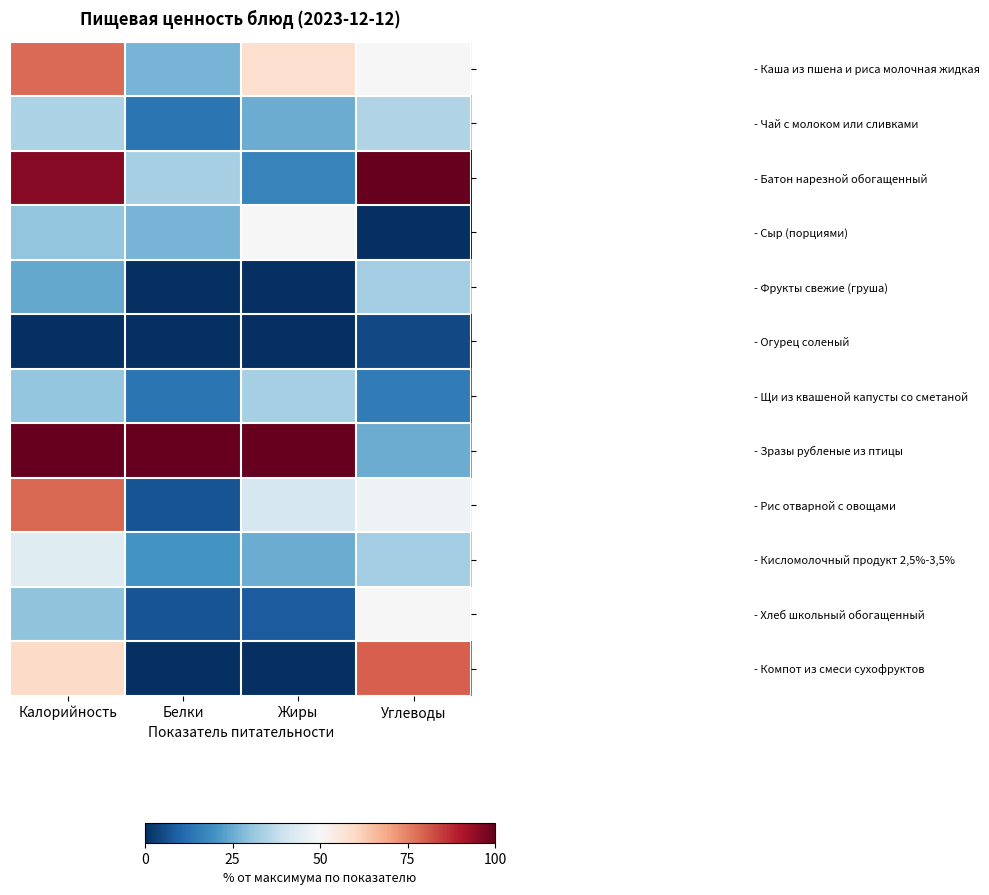

Reading left to right, what are all the values shown in this chart?

- Каша из пшена и риса молочная жидкая: Калорийность=0.8	Белки=0.3	Жиры=0.6	Углеводы=0.5
- Чай с молоком или сливками: Калорийность=0.3	Белки=0.1	Жиры=0.2	Углеводы=0.3
- Батон нарезной обогащенный: Калорийность=1.0	Белки=0.3	Жиры=0.2	Углеводы=1.0
- Сыр (порциями): Калорийность=0.3	Белки=0.3	Жиры=0.5	Углеводы=0.0
- Фрукты свежие (груша): Калорийность=0.2	Белки=0.0	Жиры=0.0	Углеводы=0.3
- Огурец соленый: Калорийность=0.0	Белки=0.0	Жиры=0.0	Углеводы=0.1
- Щи из квашеной капусты со сметаной: Калорийность=0.3	Белки=0.1	Жиры=0.3	Углеводы=0.1
- Зразы рубленые из птицы: Калорийность=1.0	Белки=1.0	Жиры=1.0	Углеводы=0.2
- Рис отварной с овощами: Калорийность=0.8	Белки=0.1	Жиры=0.4	Углеводы=0.5
- Кисломолочный продукт 2,5%-3,5%: Калорийность=0.4	Белки=0.2	Жиры=0.2	Углеводы=0.3
- Хлеб школьный обогащенный: Калорийность=0.3	Белки=0.1	Жиры=0.1	Углеводы=0.5
- Компот из смеси сухофруктов: Калорийность=0.6	Белки=0.0	Жиры=0.0	Углеводы=0.8